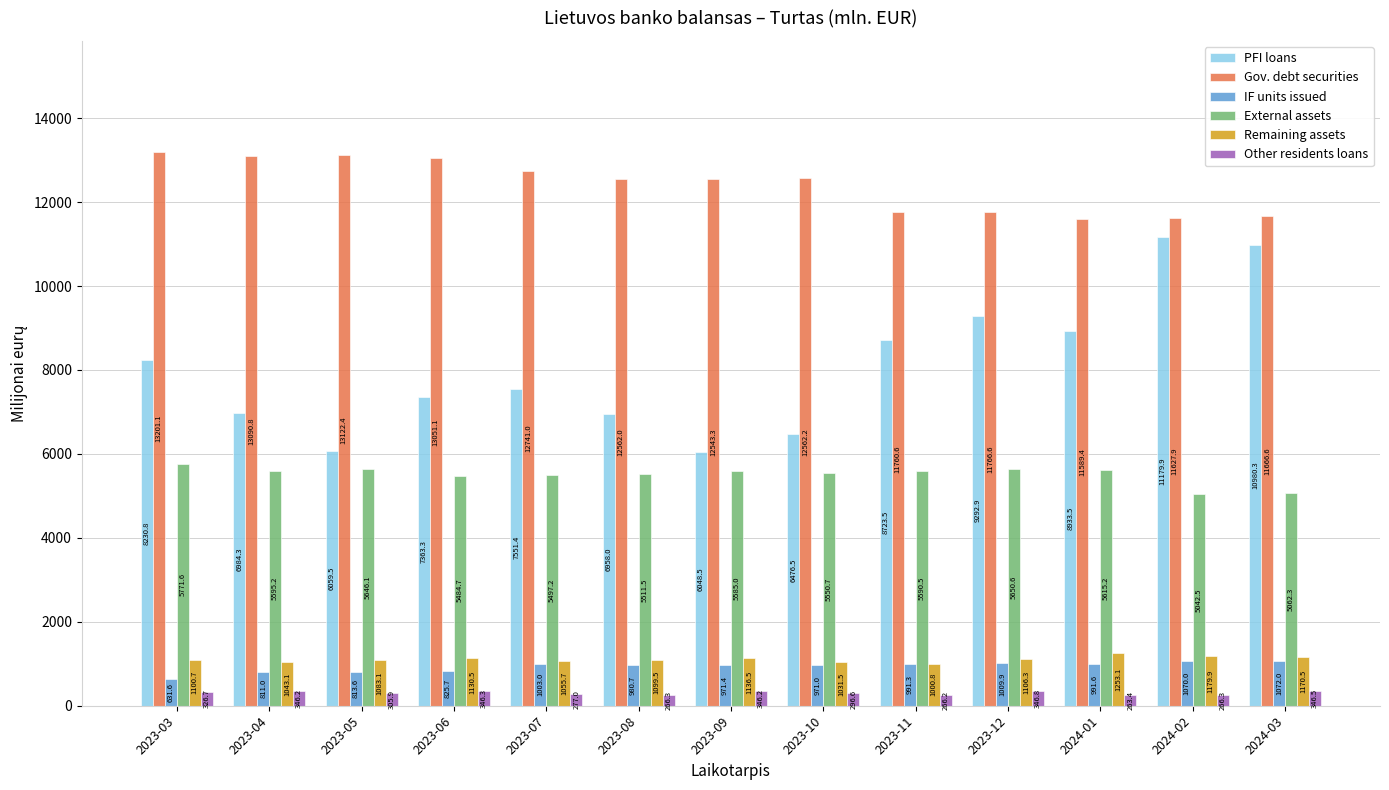

Which series has the widest spread of values?

PFI loans